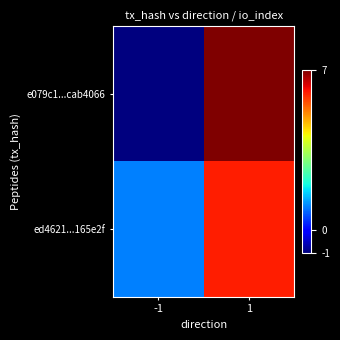

Which has a higher value, 1 or -1?

1